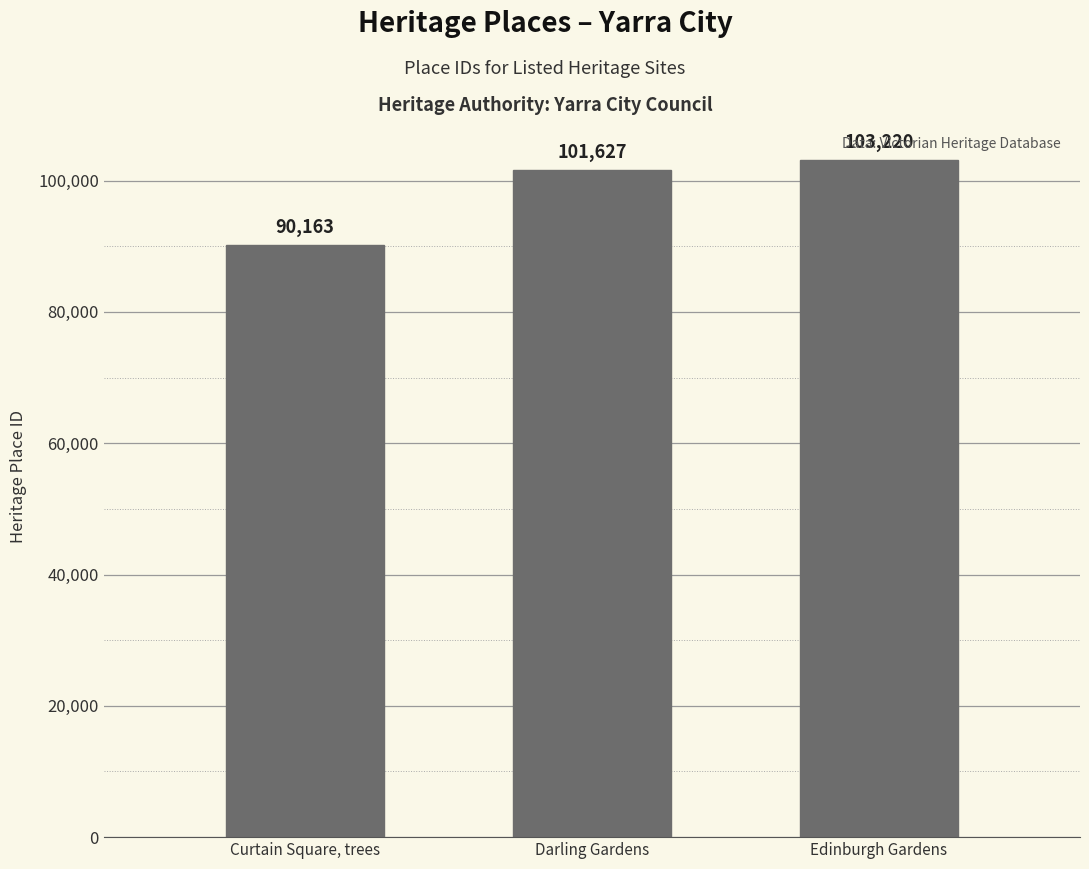

Reading right to left, list all the values displayed in this chart.

103220	101627	90163